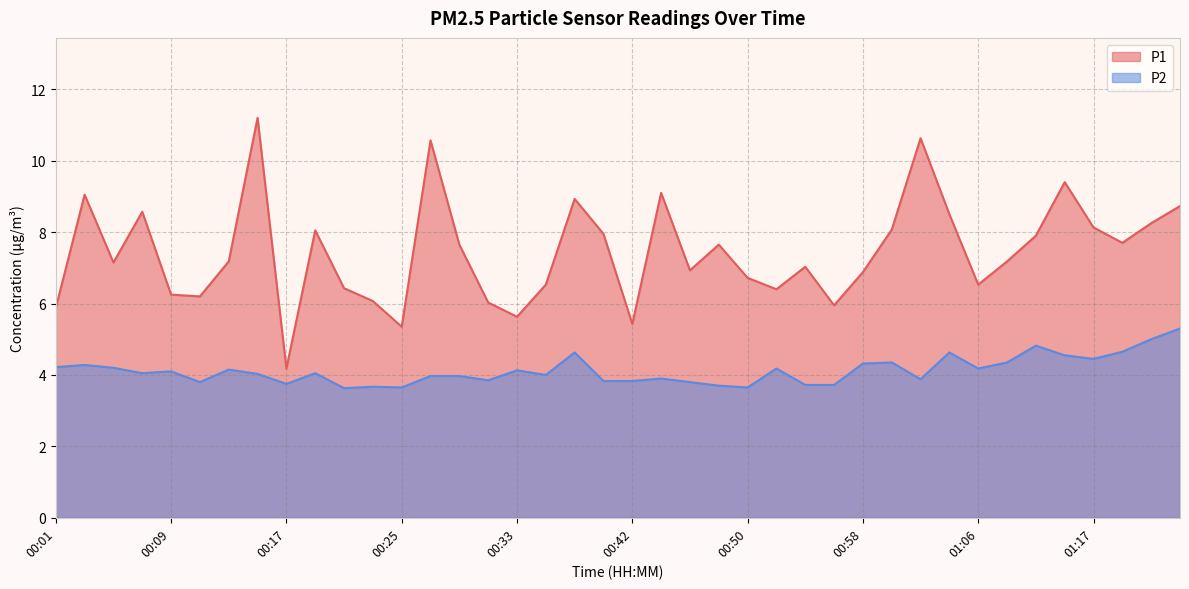

What is the total value across all series at 01:23?

14.0